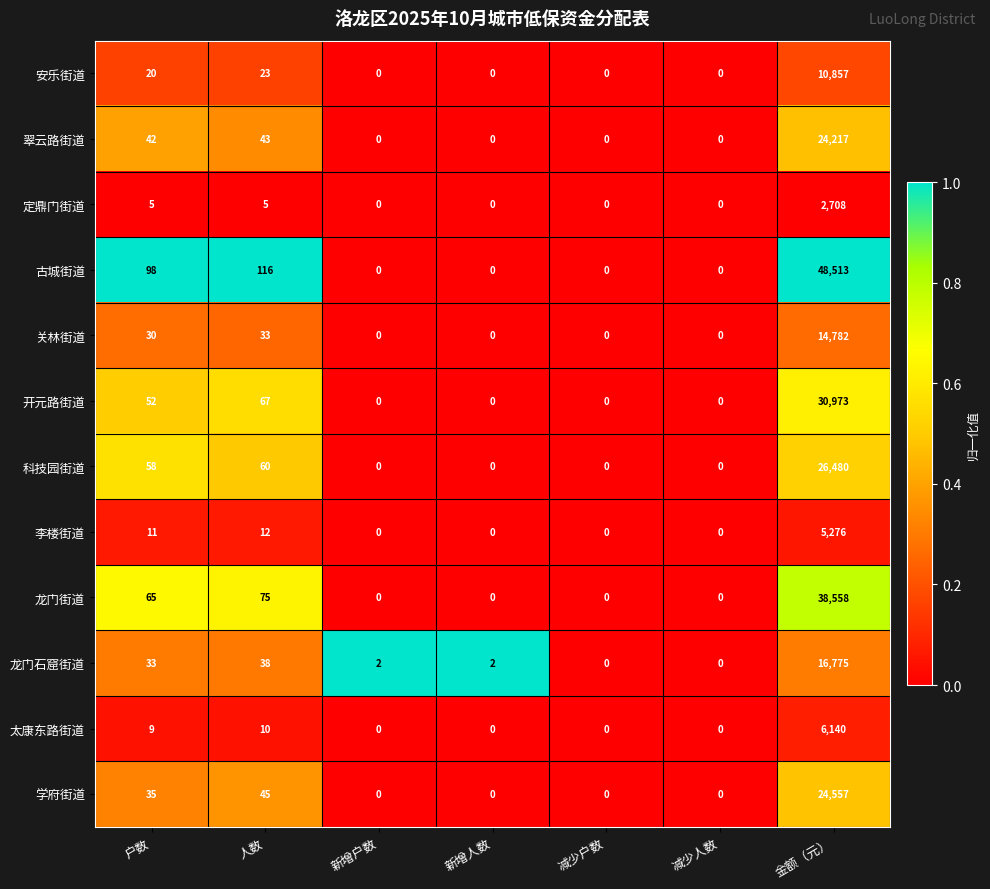

True or false: 古城街道 has a value of -27458 at 减少户数.

False